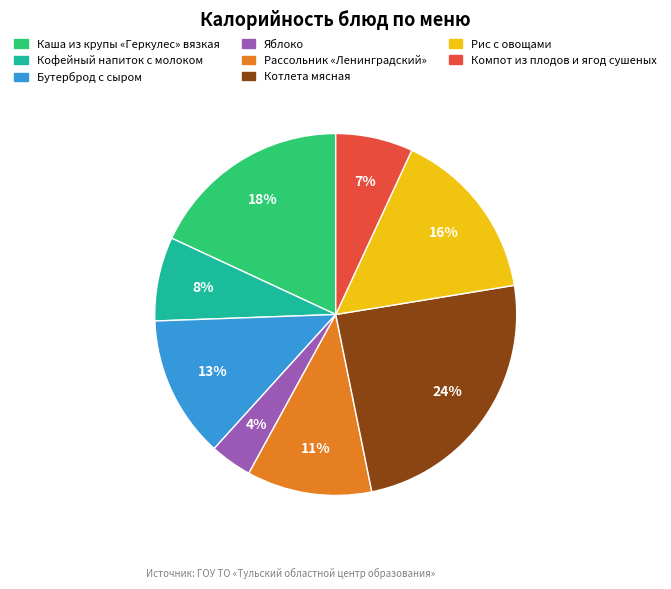

Does Рис с овощами represent more than half of the total?

No